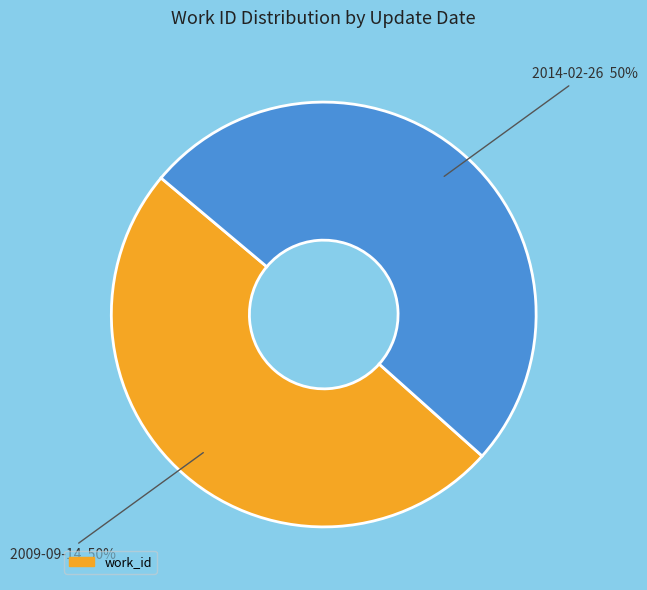

To the nearest percent, what is the average slice percentage?

50%